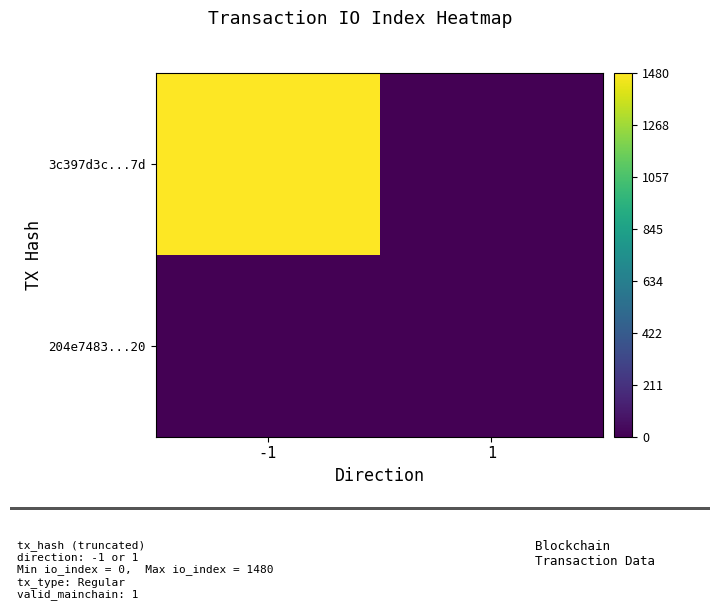

Rank the series by their average value, from highest to lowest.

3c397d3c...7d, 204e7483...20